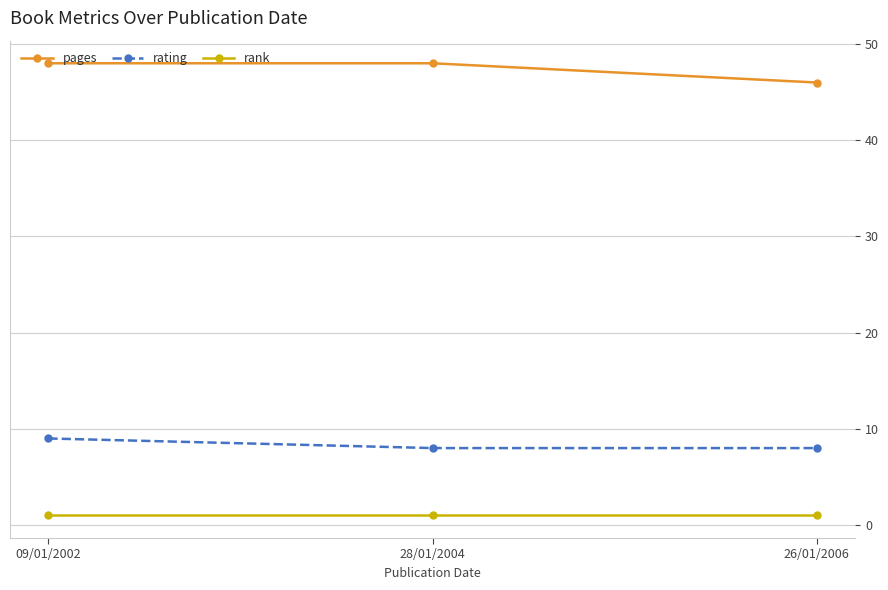

What is the label of the 1st point from the right?

26/01/2006